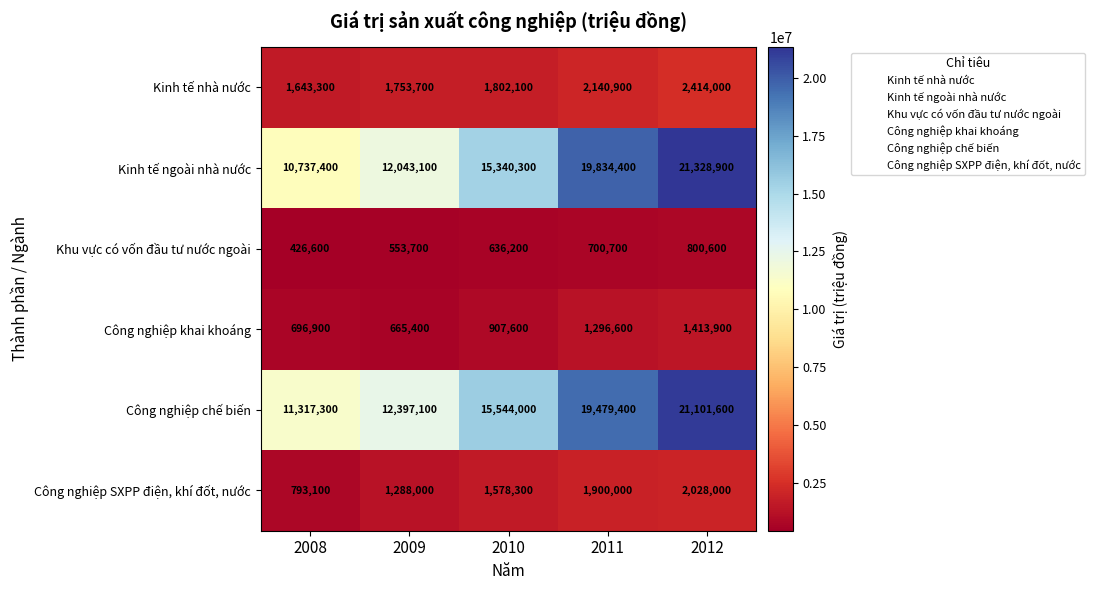

At 2009, list the series in order from smallest to largest.

Khu vực có vốn đầu tư nước ngoài, Công nghiệp khai khoáng, Công nghiệp SXPP điện, khí đốt, nước, Kinh tế nhà nước, Kinh tế ngoài nhà nước, Công nghiệp chế biến